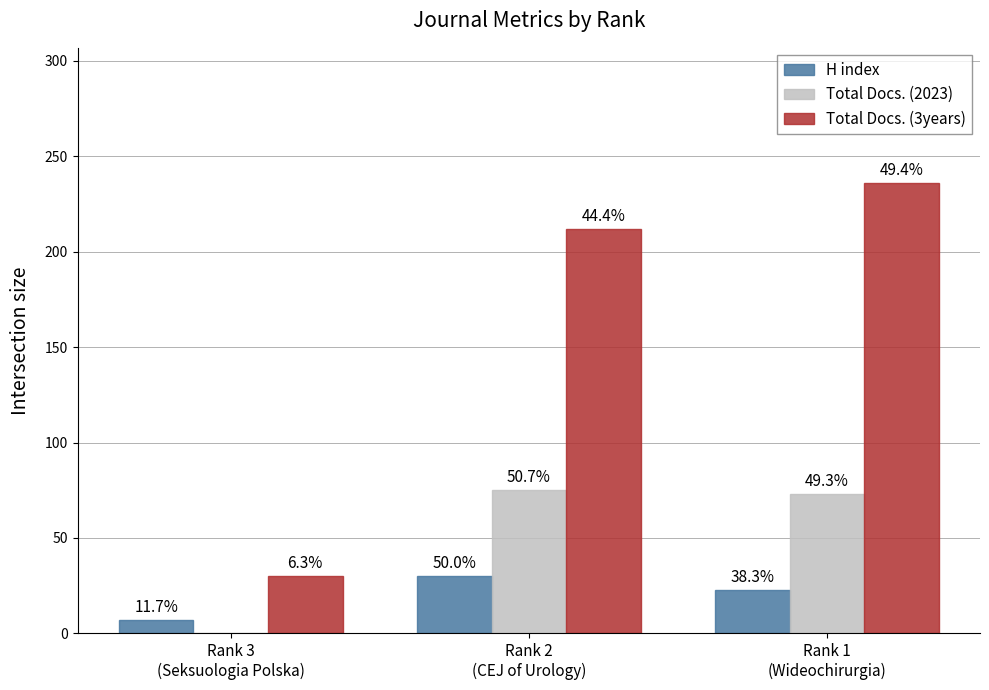

Which series has the widest spread of values?

Total Docs. (3years)